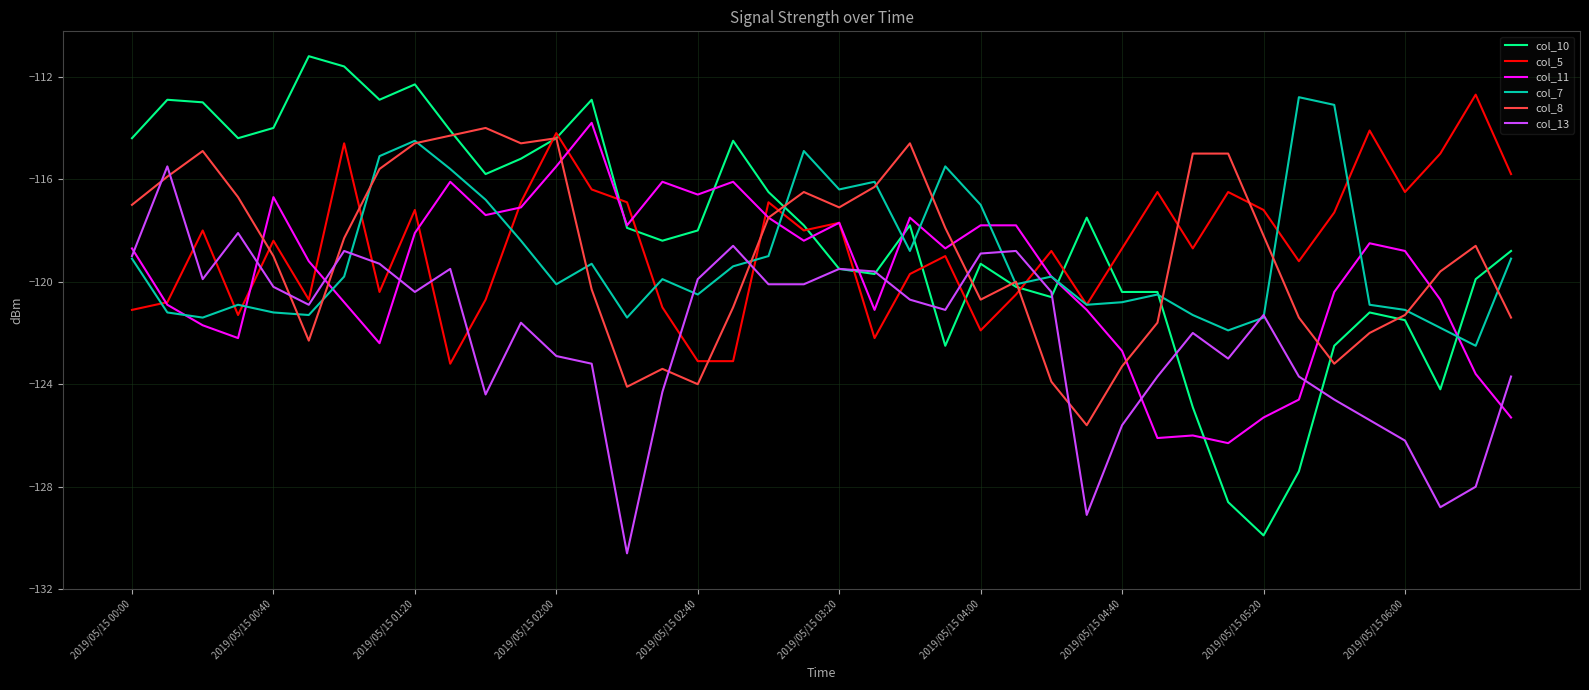

What are all the series names shown in the legend?

col_10, col_5, col_11, col_7, col_8, col_13